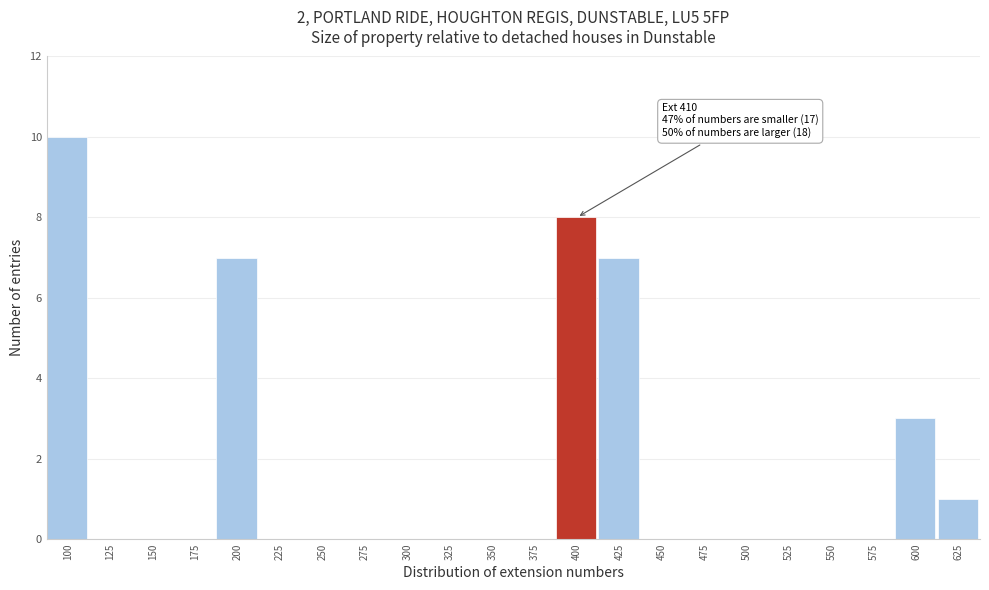

Reading left to right, what are all the values shown in this chart?

100=10	125=0	150=0	175=0	200=7	225=0	250=0	275=0	300=0	325=0	350=0	375=0	400=8	425=7	450=0	475=0	500=0	525=0	550=0	575=0	600=3	625=1